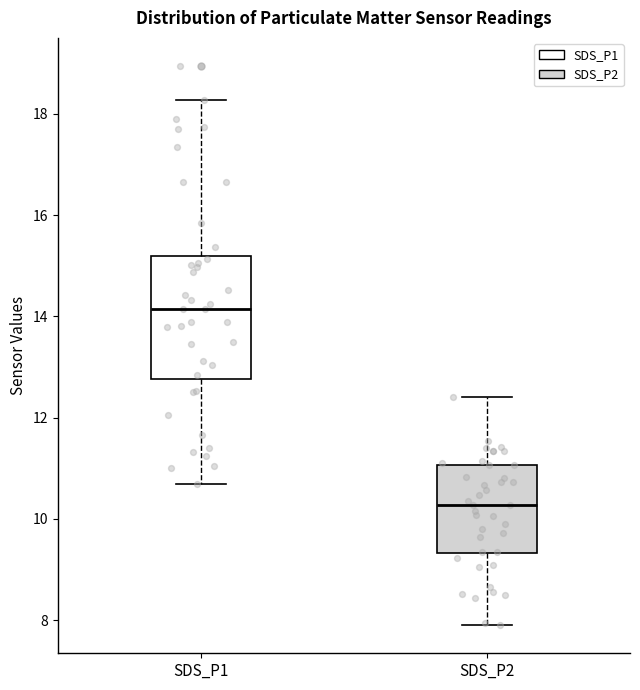

Where does the upper whisker of the box for SDS_P1 end on the y-axis? The values are not printed on the chart, so give them approximately, as read against the axis.

18.2